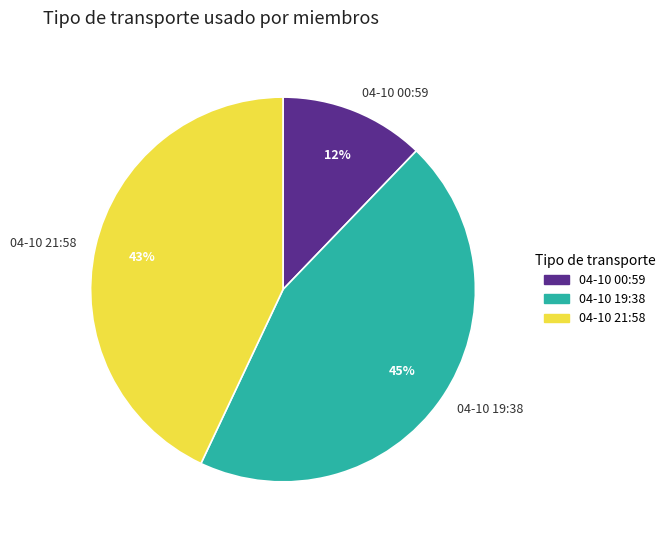

Which has a higher value, 04-10 21:58 or 04-10 19:38?

04-10 19:38